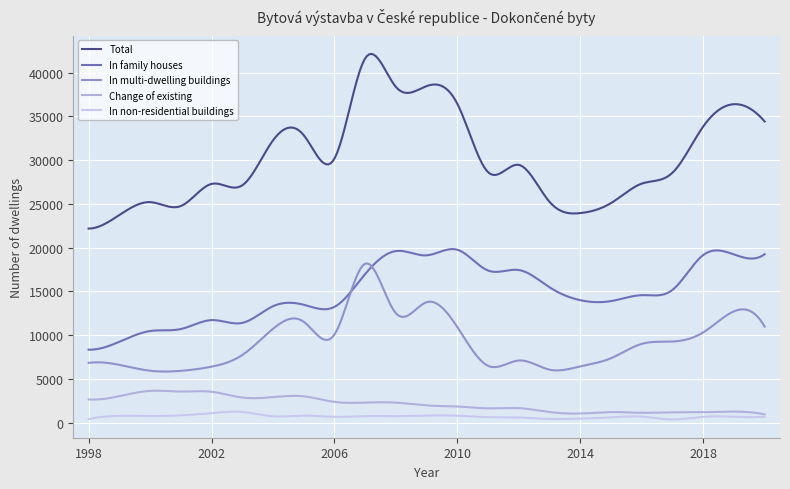

Which series has the largest range (max minus min)?

Total